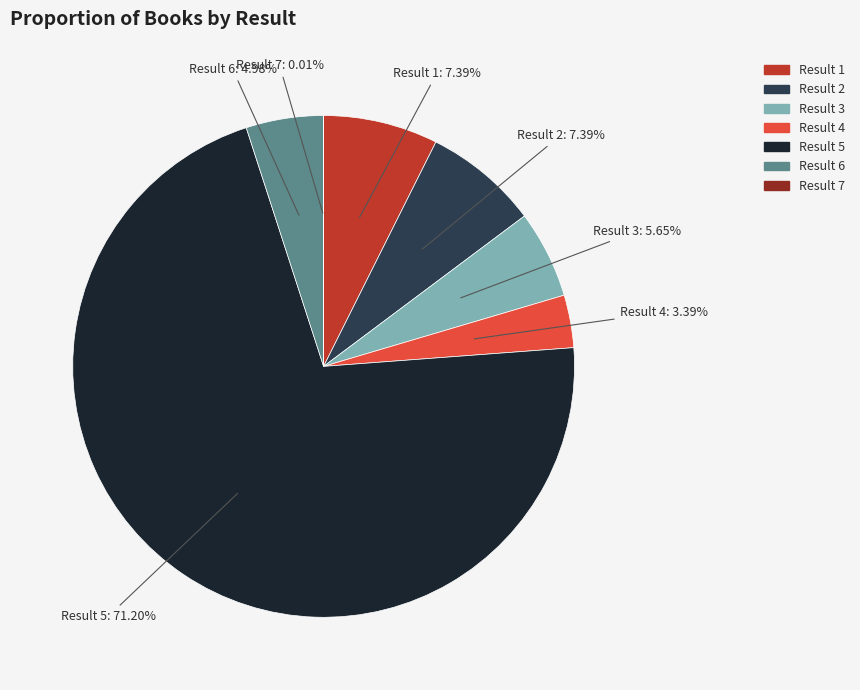

Which slice is the largest?

Result 5